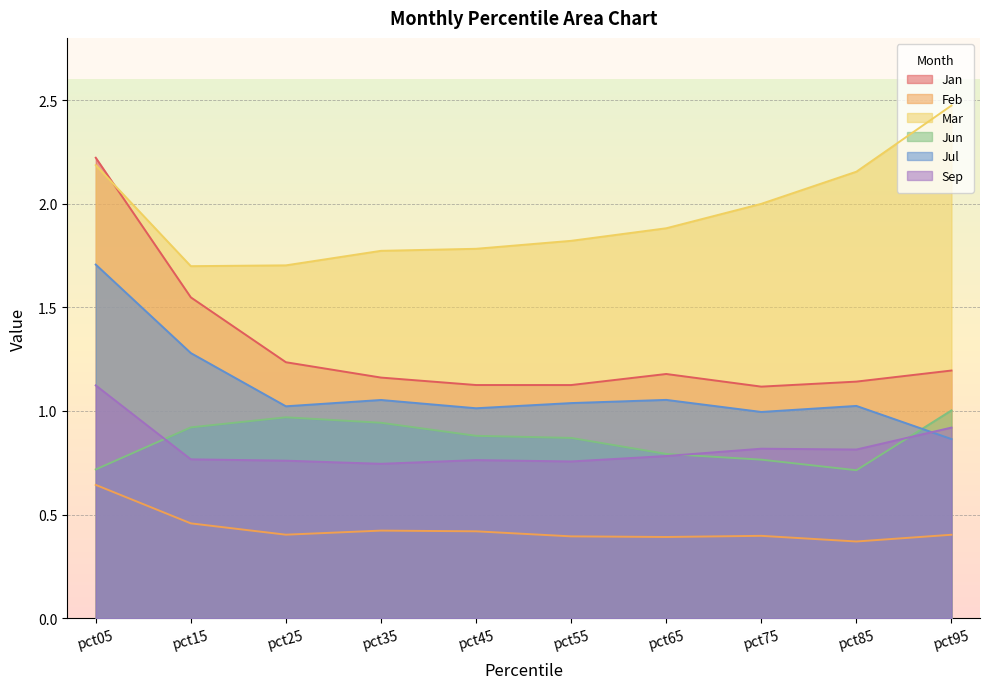

True or false: Jul and Jun intersect in this chart.

True